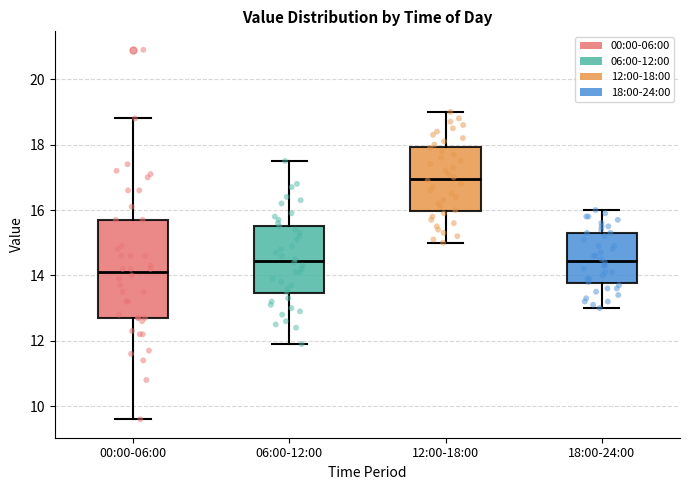

Reading left to right, transcribe this box plot: for each box, give where its median line is, the range the box spans, and where its two whiskers end, as read against the y-axis. The values are not printed on the chart, so give them approximately, as read against the axis.

00:00-06:00: median 14.2, box 12.8 to 15.8, whiskers 9.6 to 18.8
06:00-12:00: median 14.4, box 13.4 to 15.6, whiskers 12.0 to 17.6
12:00-18:00: median 17.0, box 16.0 to 18.0, whiskers 15.0 to 19.0
18:00-24:00: median 14.4, box 13.8 to 15.4, whiskers 13.0 to 16.0